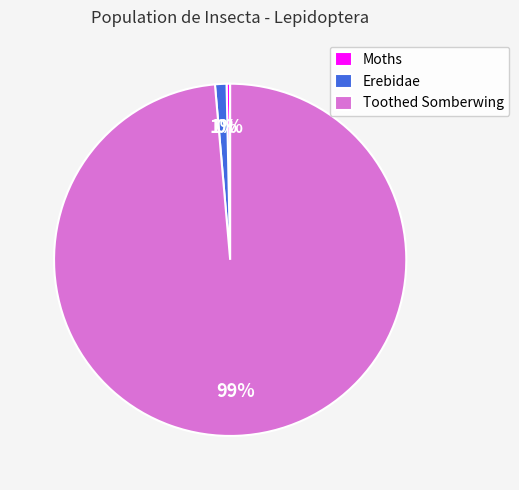

Which slice is the largest?

Toothed Somberwing